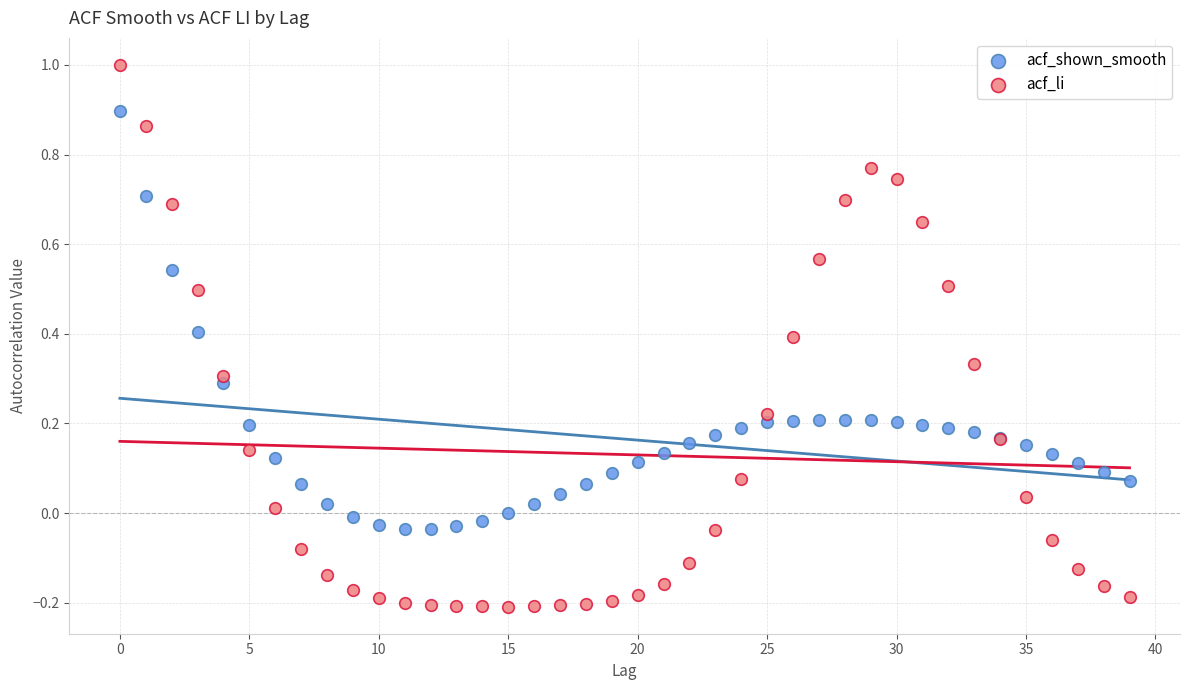

Which series reaches the maximum Y coordinate?

acf_li